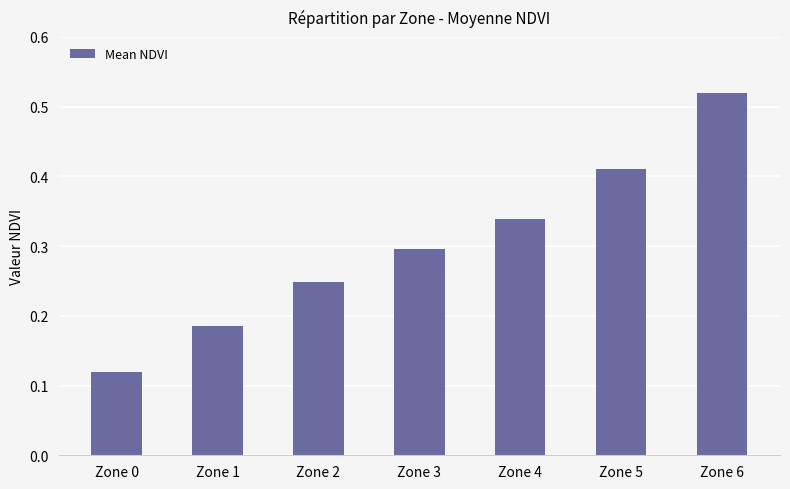

List the labels in order of value, smallest first.

Zone 0, Zone 1, Zone 2, Zone 3, Zone 4, Zone 5, Zone 6